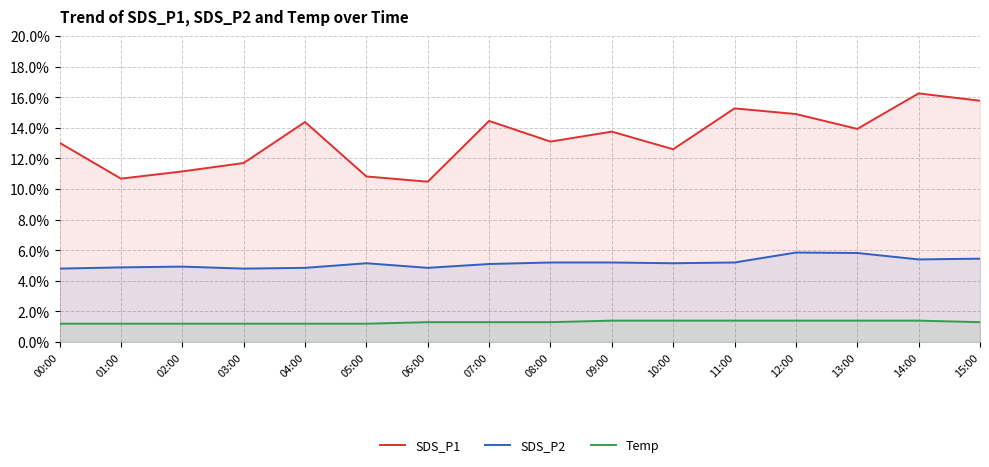

Reading left to right, transcribe all the data shown in this chart.

SDS_P1: 00:00=13.0	01:00=10.7	02:00=11.2	03:00=11.7	04:00=14.4	05:00=10.8	06:00=10.5	07:00=14.4	08:00=13.1	09:00=13.8	10:00=12.6	11:00=15.3	12:00=14.9	13:00=13.9	14:00=16.2	15:00=15.8
SDS_P2: 00:00=4.8	01:00=4.9	02:00=4.9	03:00=4.8	04:00=4.8	05:00=5.2	06:00=4.8	07:00=5.1	08:00=5.2	09:00=5.2	10:00=5.2	11:00=5.2	12:00=5.8	13:00=5.8	14:00=5.4	15:00=5.5
Temp: 00:00=1.2	01:00=1.2	02:00=1.2	03:00=1.2	04:00=1.2	05:00=1.2	06:00=1.3	07:00=1.3	08:00=1.3	09:00=1.4	10:00=1.4	11:00=1.4	12:00=1.4	13:00=1.4	14:00=1.4	15:00=1.3